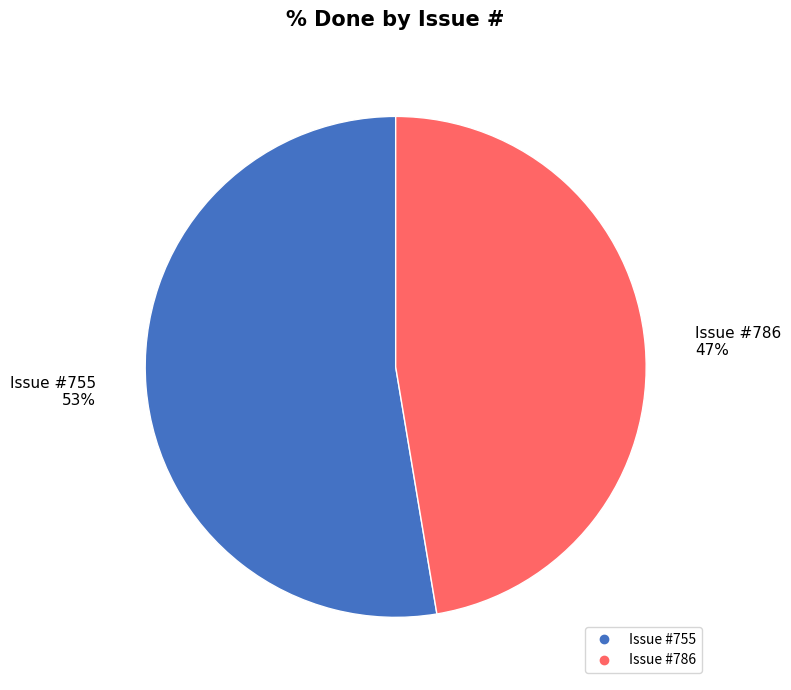

Does any single category account for the majority?

Yes